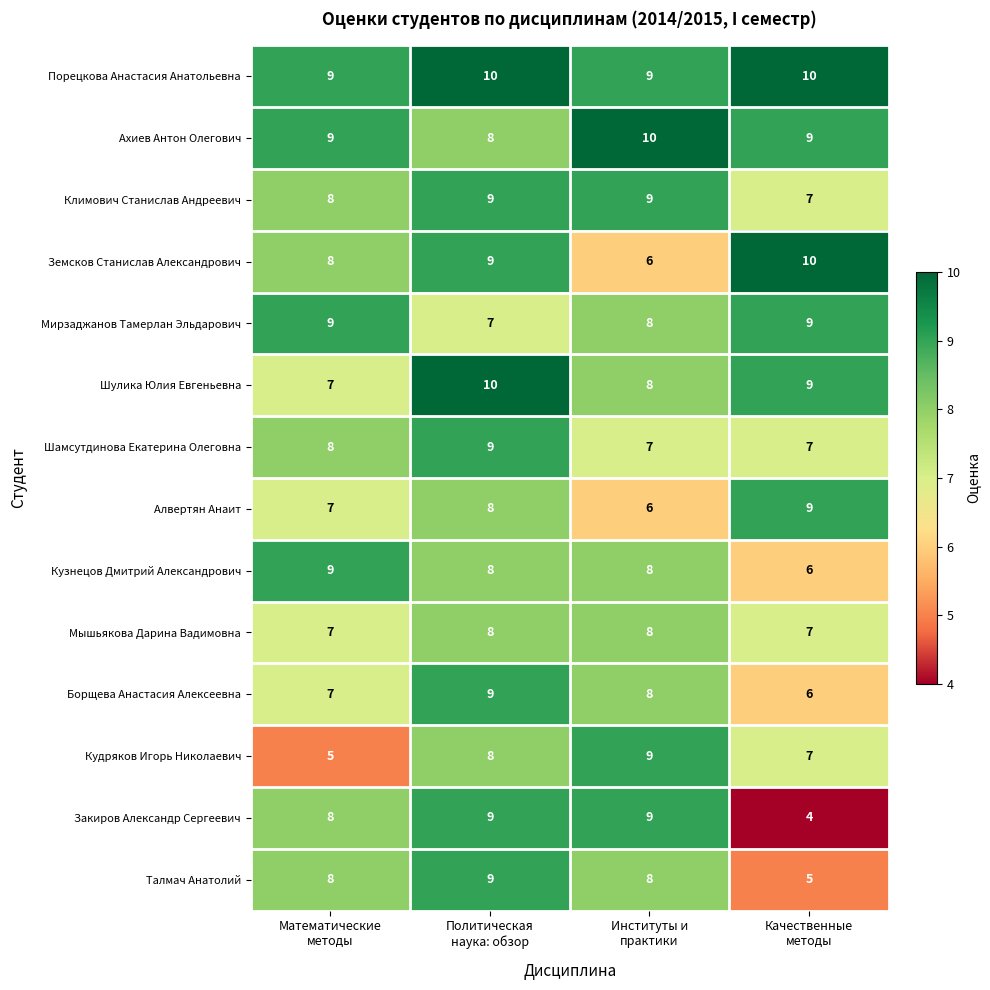

At which category does the chart reach its minimum across all series?

Качественные
методы